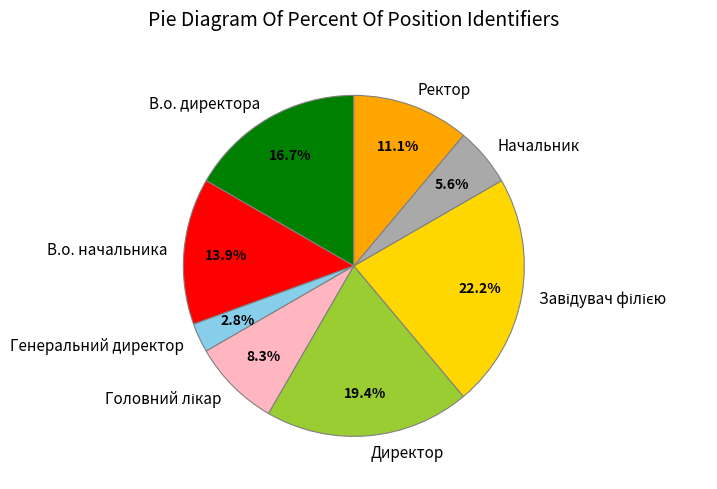

To the nearest percent, what is the average slice percentage?

12%